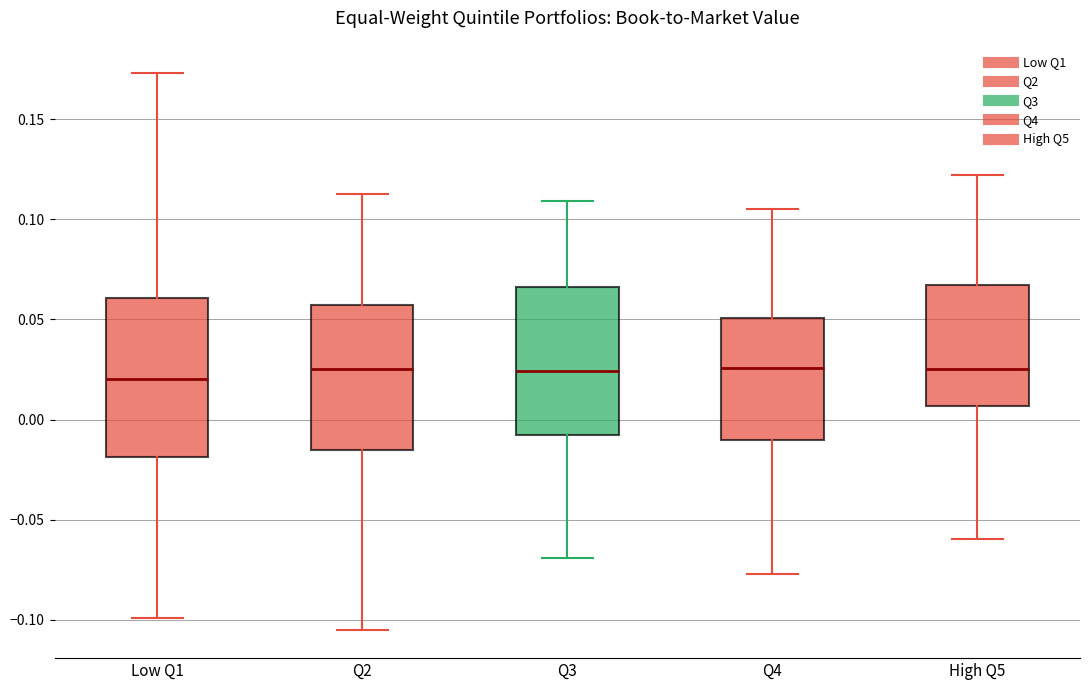

Reading left to right, read every box against the y-axis: the position of its median line, the range the box covers, and the ends of its whiskers. The values are not printed on the chart, so give them approximately, as read against the axis.

Low Q1: median 0.020, box -0.020 to 0.060, whiskers -0.100 to 0.175
Q2: median 0.025, box -0.015 to 0.055, whiskers -0.105 to 0.115
Q3: median 0.025, box -0.010 to 0.065, whiskers -0.070 to 0.110
Q4: median 0.025, box -0.010 to 0.050, whiskers -0.075 to 0.105
High Q5: median 0.025, box 0.005 to 0.065, whiskers -0.060 to 0.120